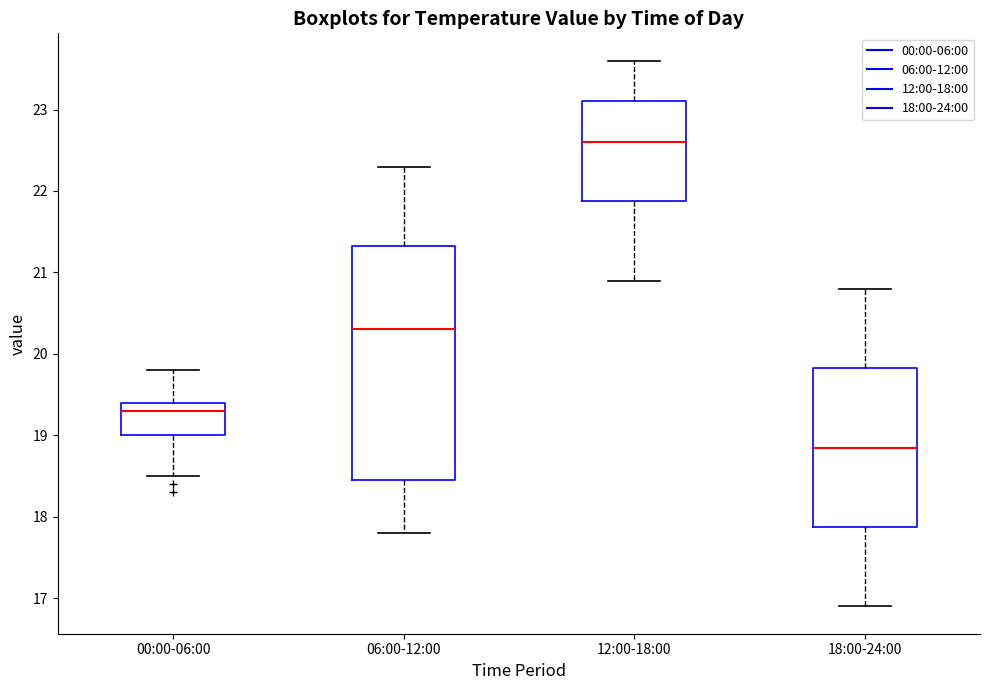

Reading left to right, read every box against the y-axis: the position of its median line, the range the box covers, and the ends of its whiskers. The values are not printed on the chart, so give them approximately, as read against the axis.

00:00-06:00: median 19.3, box 19.0 to 19.4, whiskers 18.5 to 19.8
06:00-12:00: median 20.3, box 18.5 to 21.3, whiskers 17.8 to 22.3
12:00-18:00: median 22.6, box 21.9 to 23.1, whiskers 20.9 to 23.6
18:00-24:00: median 18.9, box 17.9 to 19.8, whiskers 16.9 to 20.8